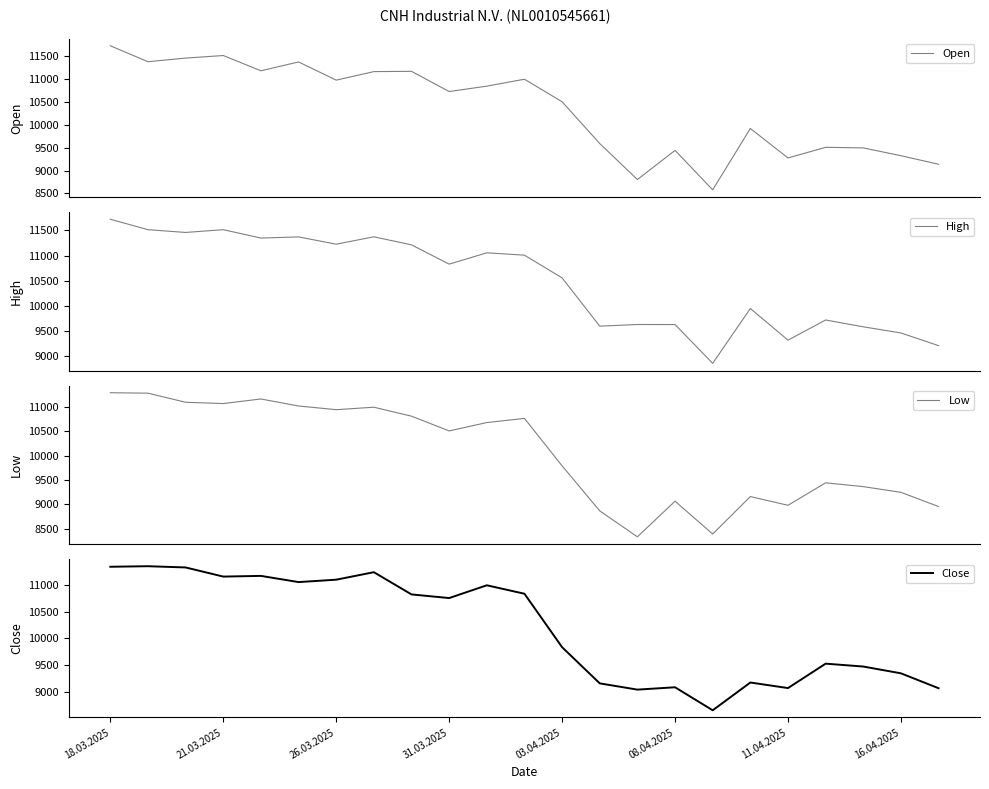

What is the maximum value for Open?

11723